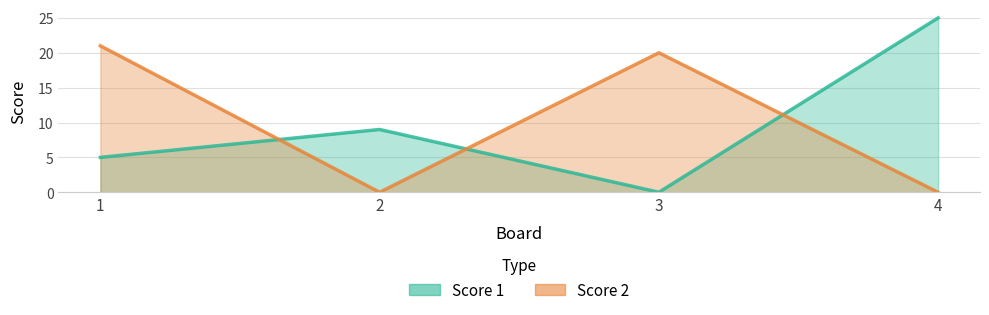

How many times do Score 1 and Score 2 cross each other?

3